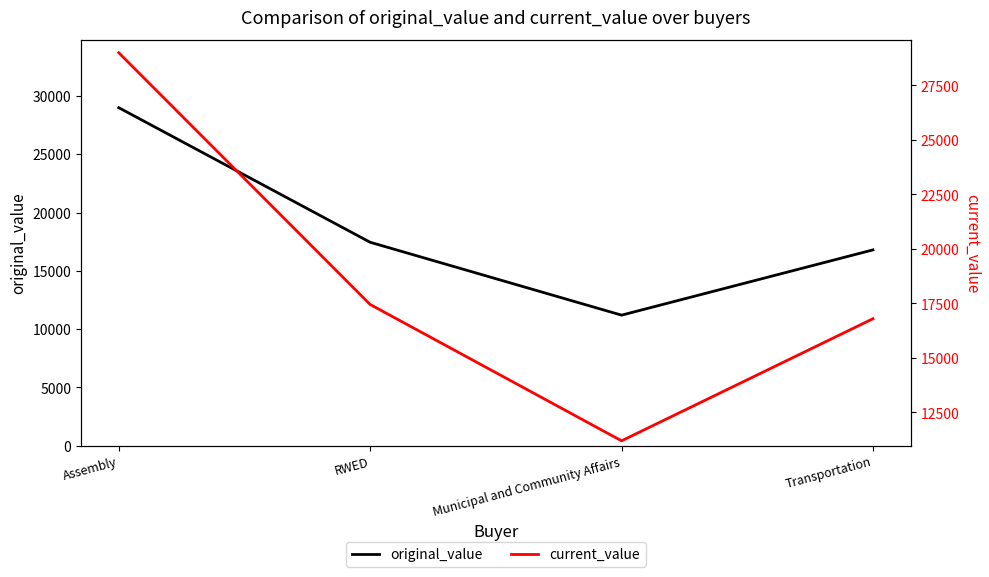

What is the sum of all original_value values?

74453.3